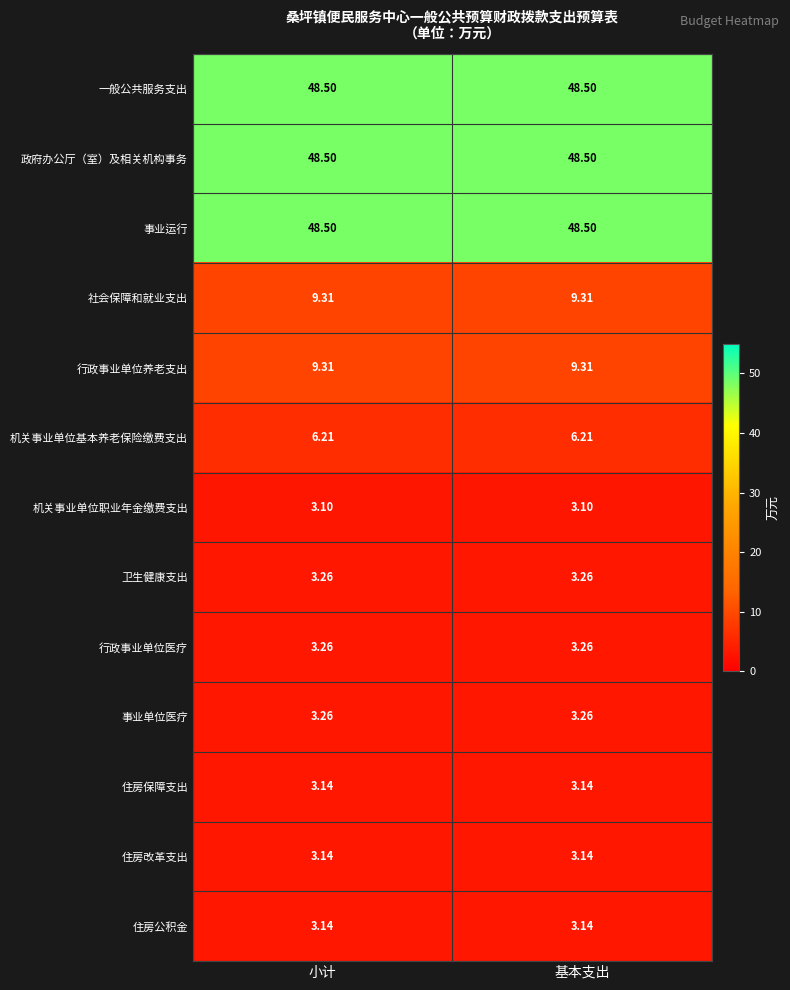

Is the value of 行政事业单位养老支出 at 基本支出 greater than the value of 住房公积金 at 基本支出?

Yes